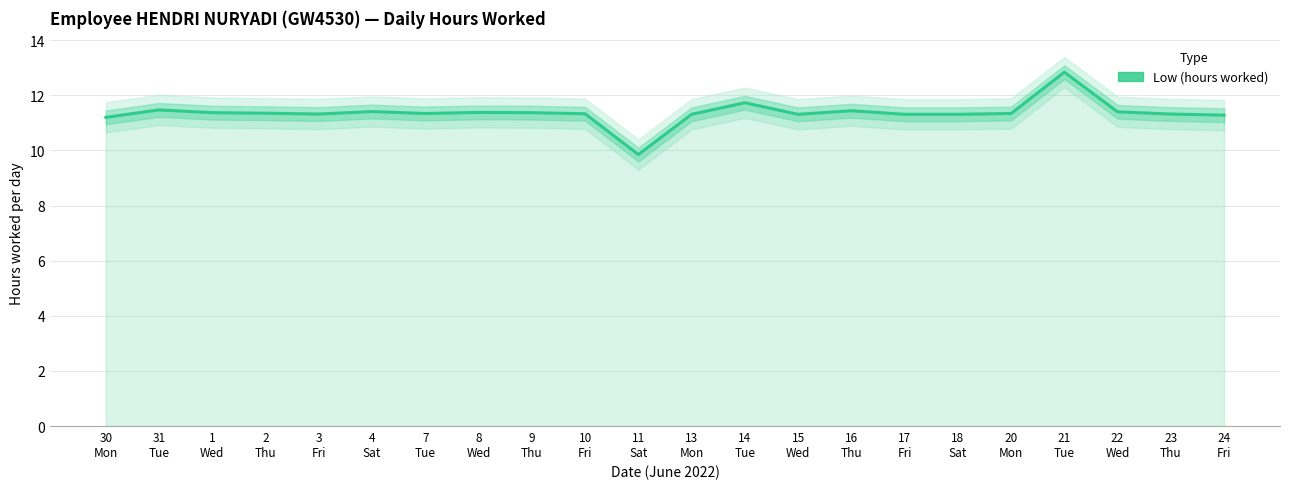

At which label is the value closest to 11?

30
Mon